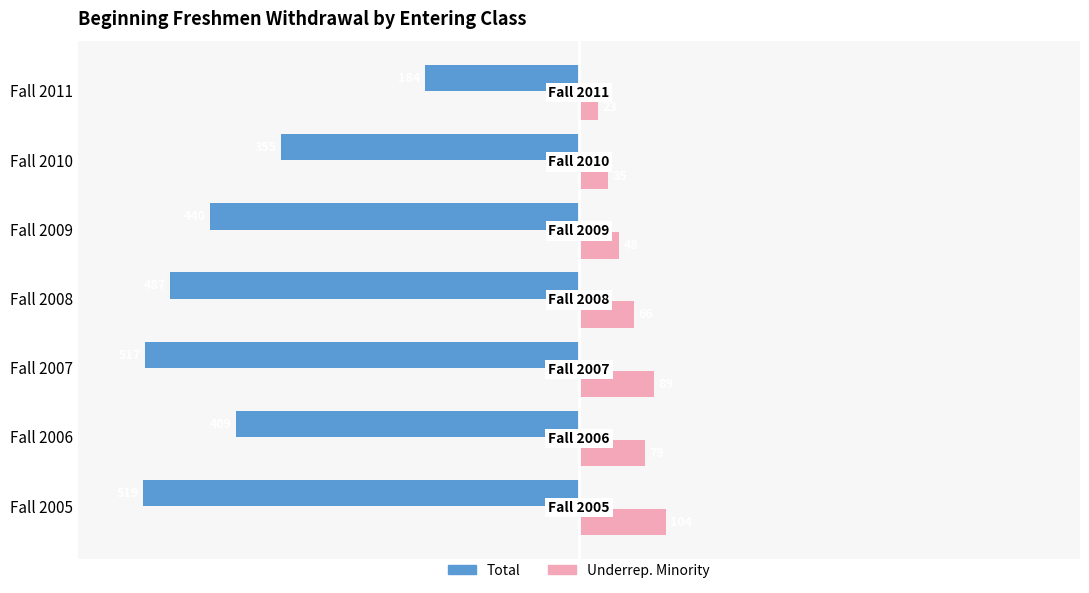

Is it true that Underrep. Minority equals 48 at Fall 2009?

True